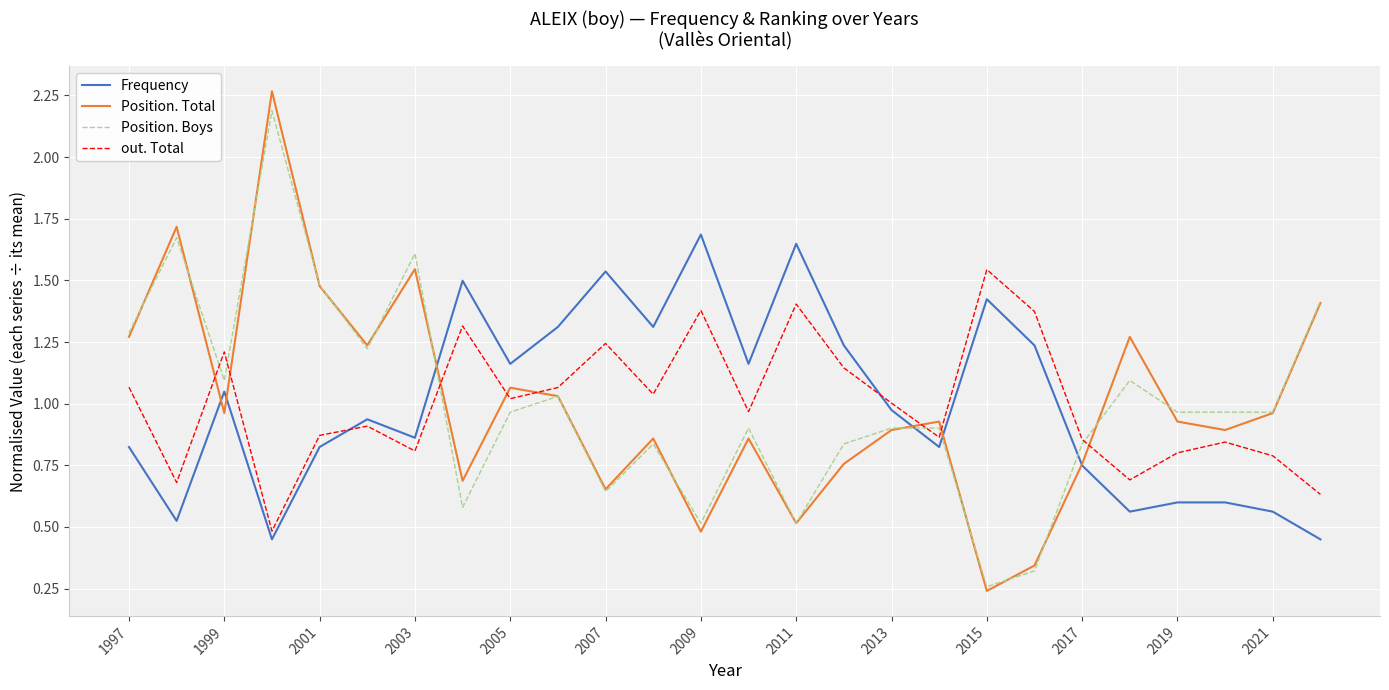

Which series has the largest range (max minus min)?

Position. Total